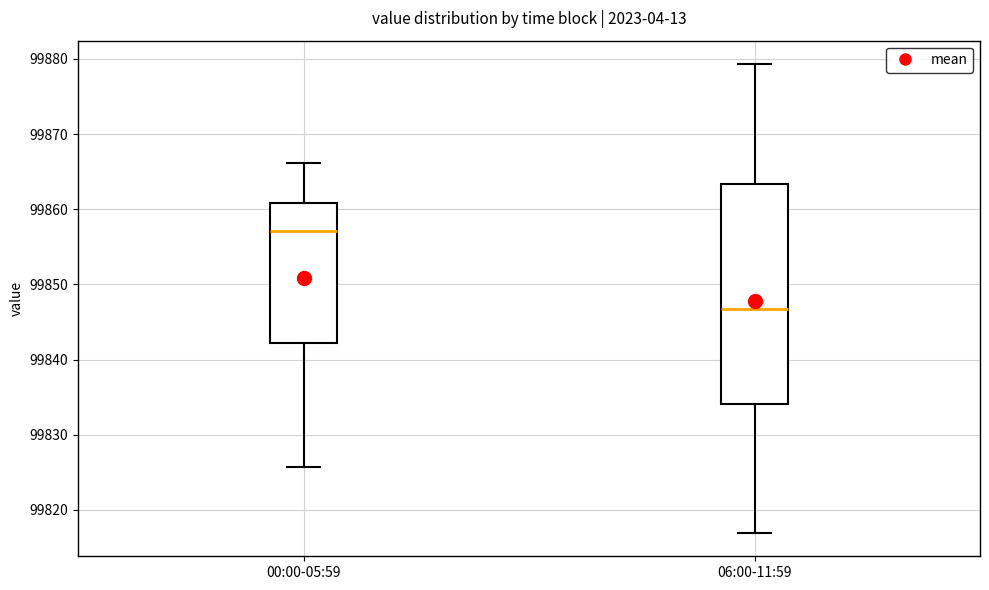

Which box has the highest median line?

00:00-05:59